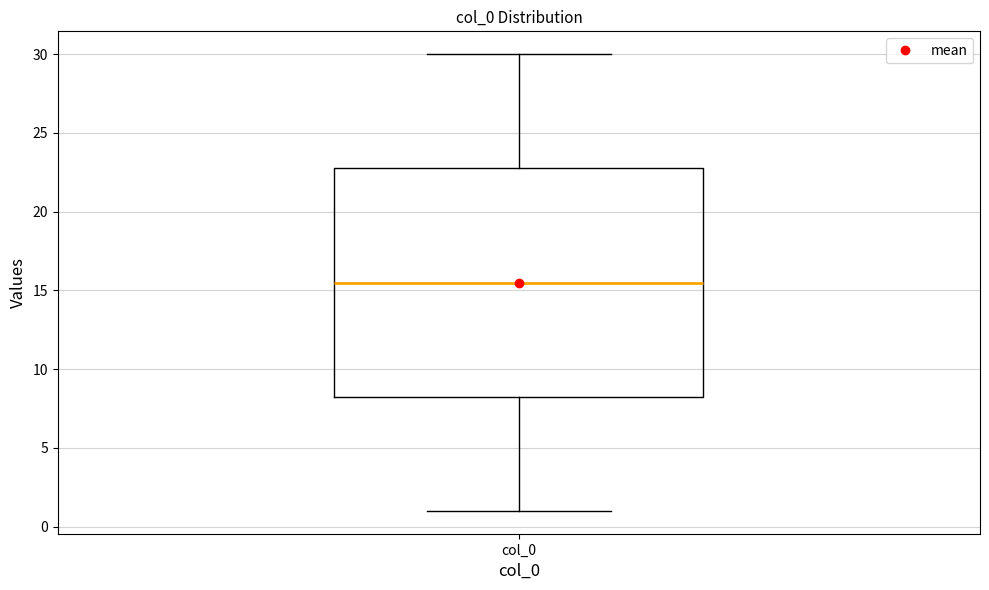

Transcribe this box plot: give where the median line is, the range the box spans, and where the two whiskers end, as read against the y-axis. The values are not printed on the chart, so give them approximately, as read against the axis.

median 15.5, box 8.5 to 23.0, whiskers 1.0 to 30.0